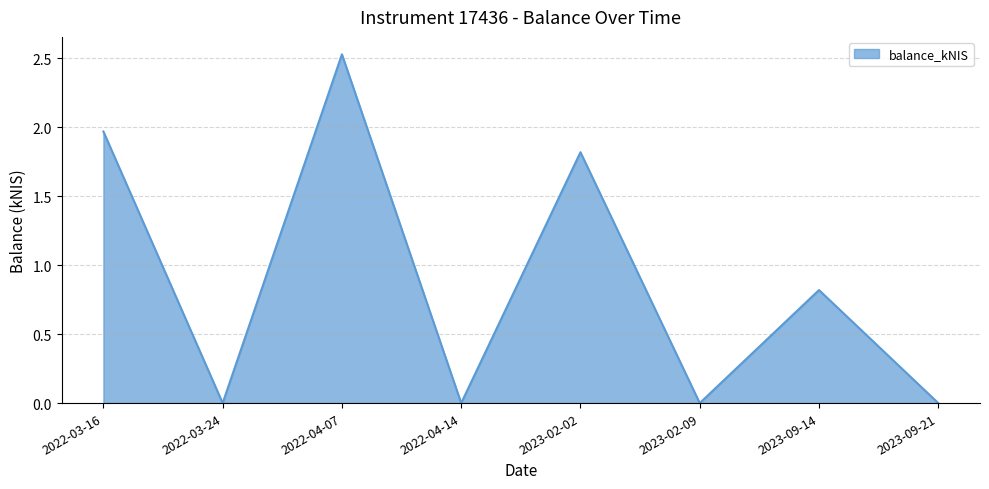

Count the number of data series in this chart.

1